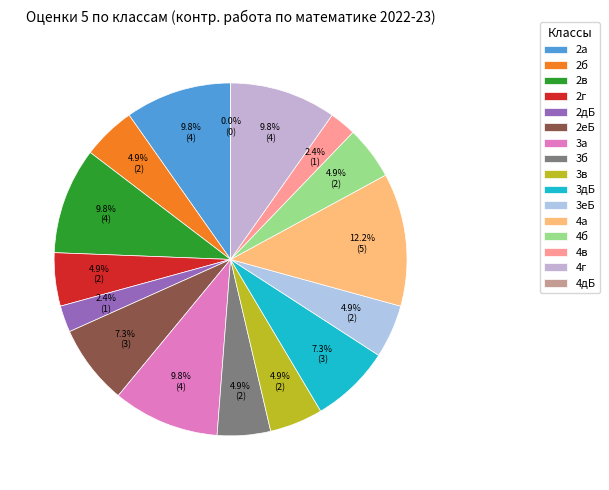

Does 2а account for over 50% of the chart?

No